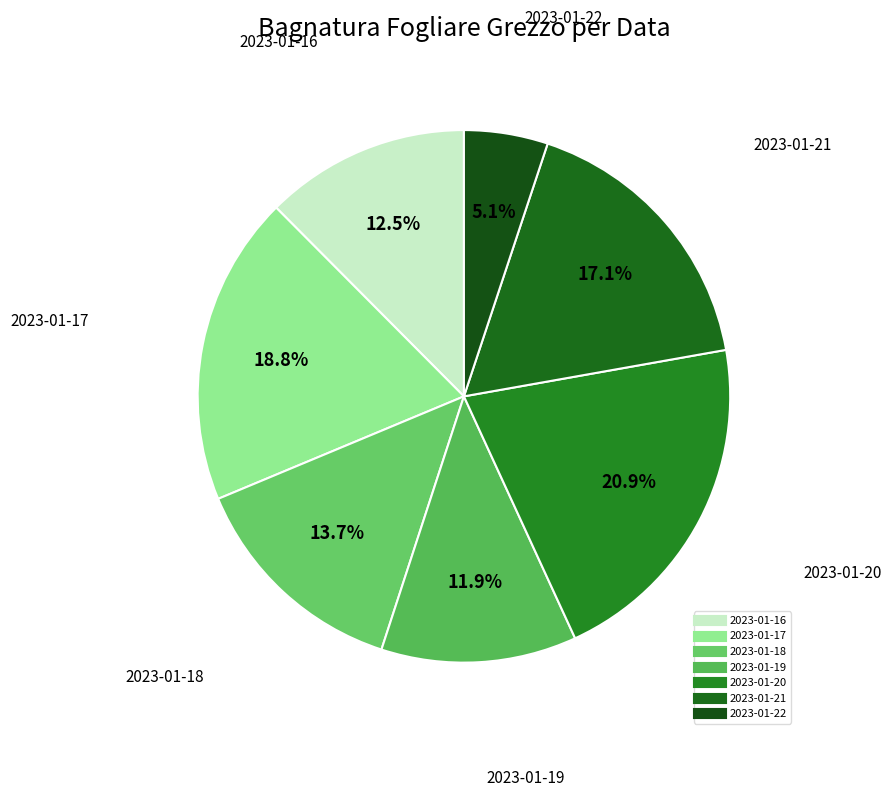

How many slices are in this pie chart?

7